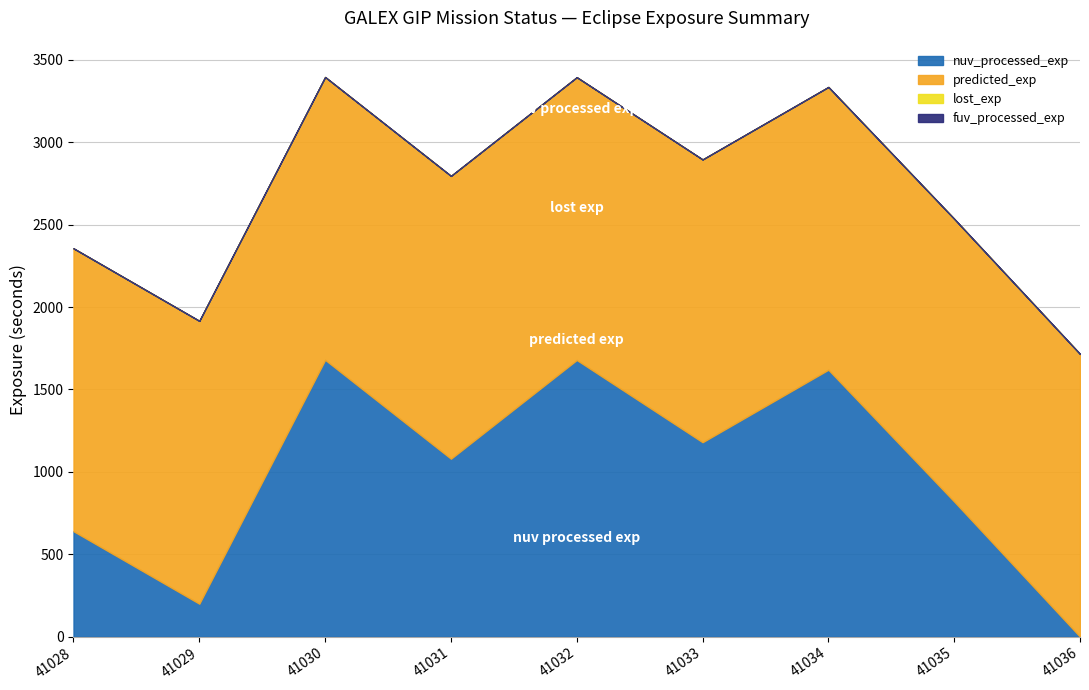

How many values in the predicted_exp series exceed 1716?

4